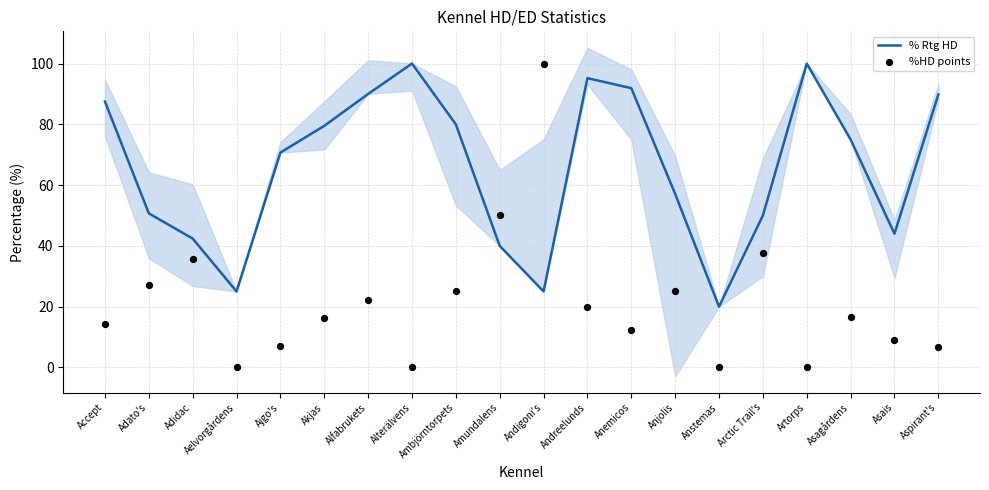

What is the total value across all series at Anstemas?

20.0